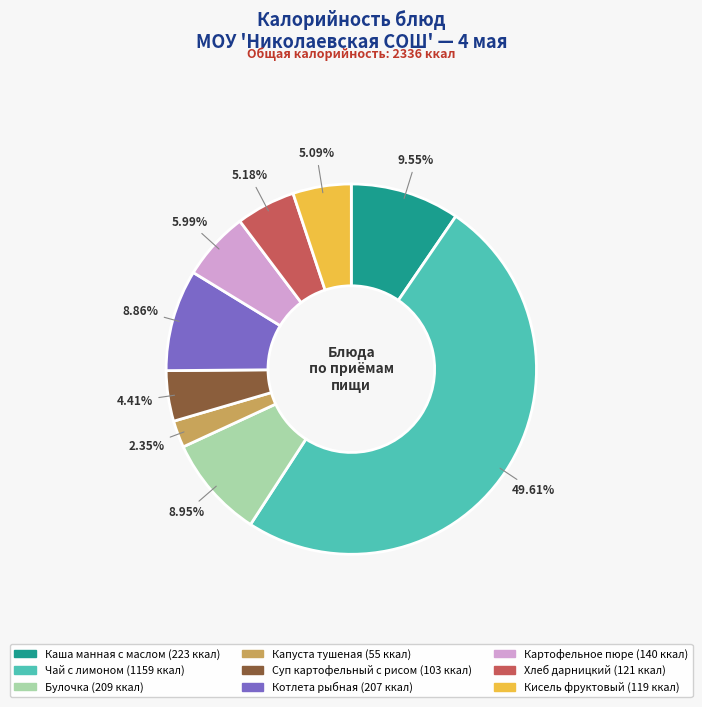

Count the number of slices in the pie.

9